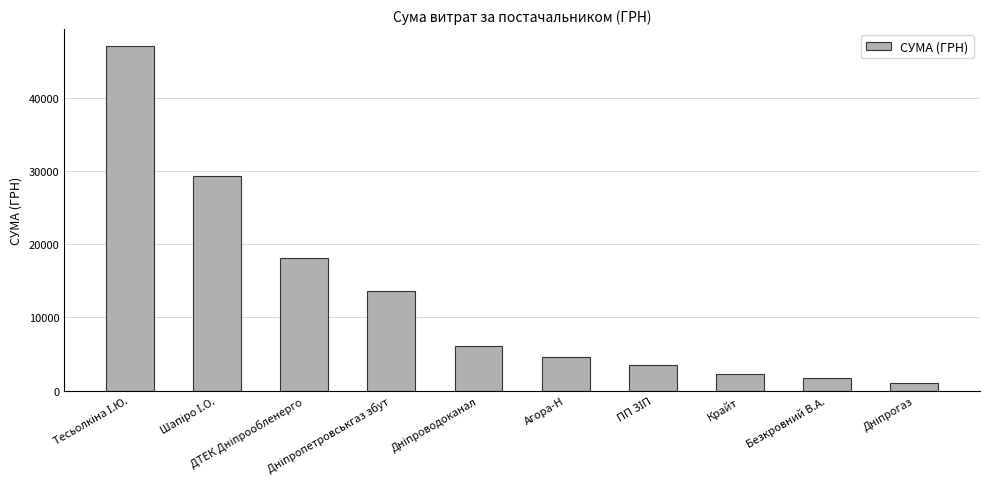

What is the value of the 8th bar from the left?

2202.0